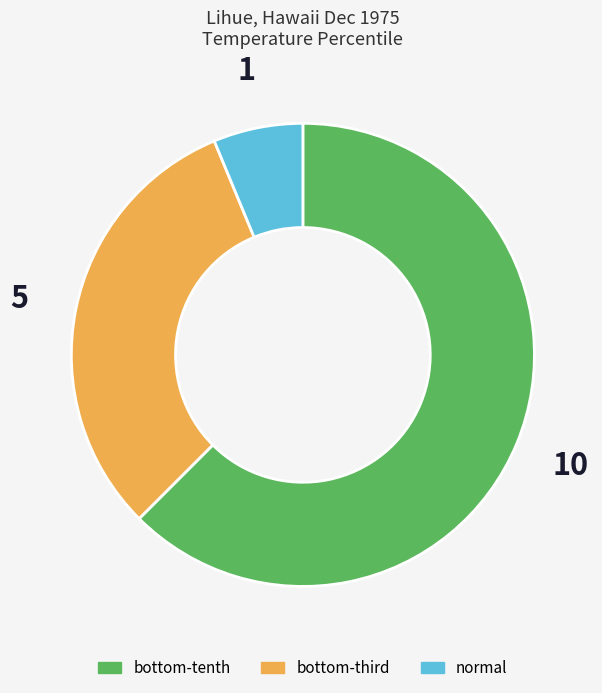

Is it true that normal is 6% of the pie?

True